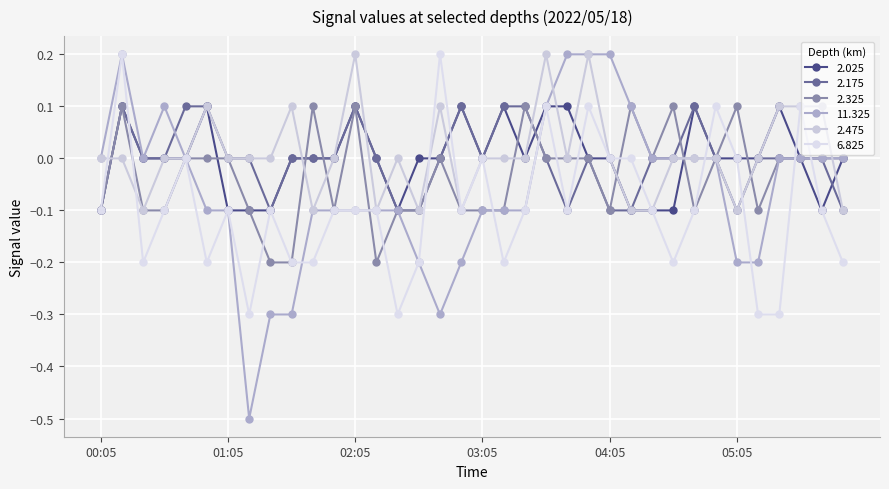

Which series has the largest total across all categories?

2.475